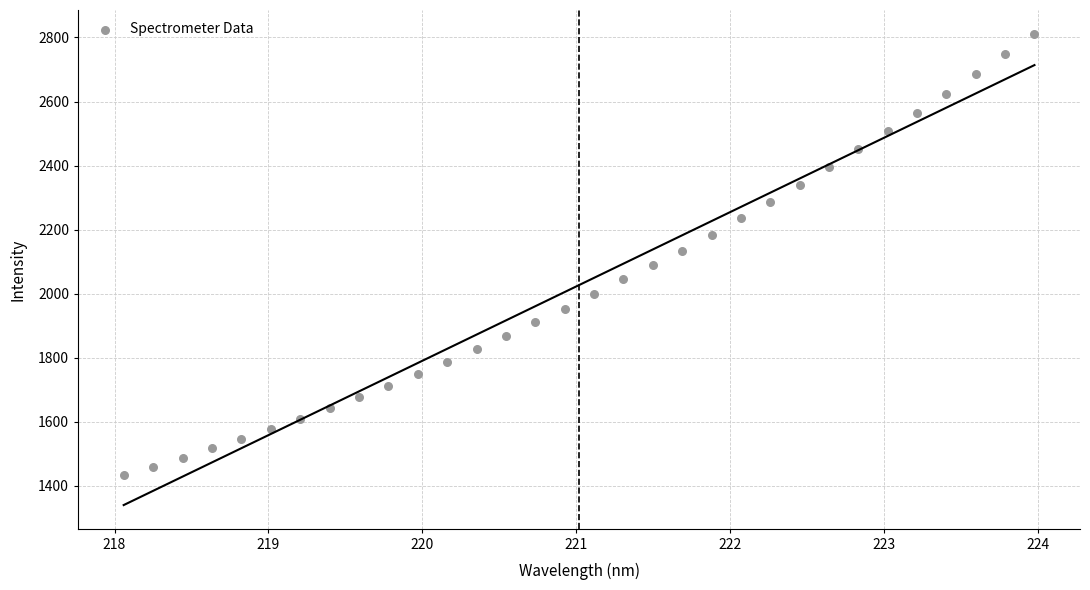

What is the range of Y values (max minus min)?

1378.4